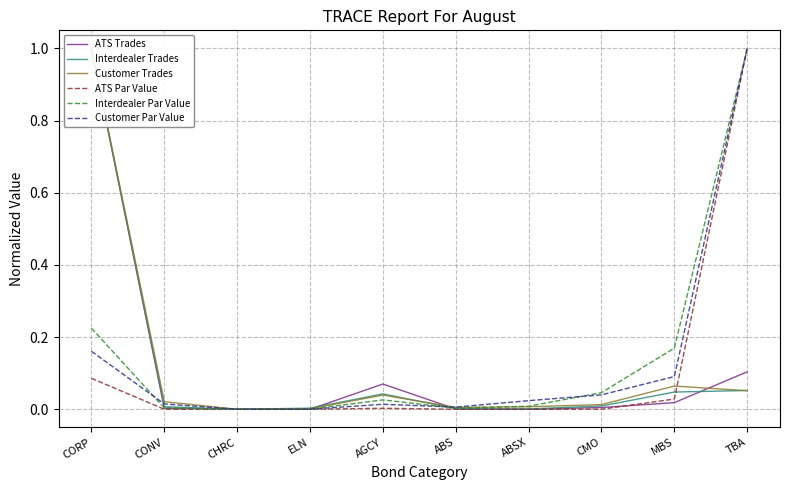

In ATS Trades, how many points are higher than both neighbors (excluding endpoints)?

1